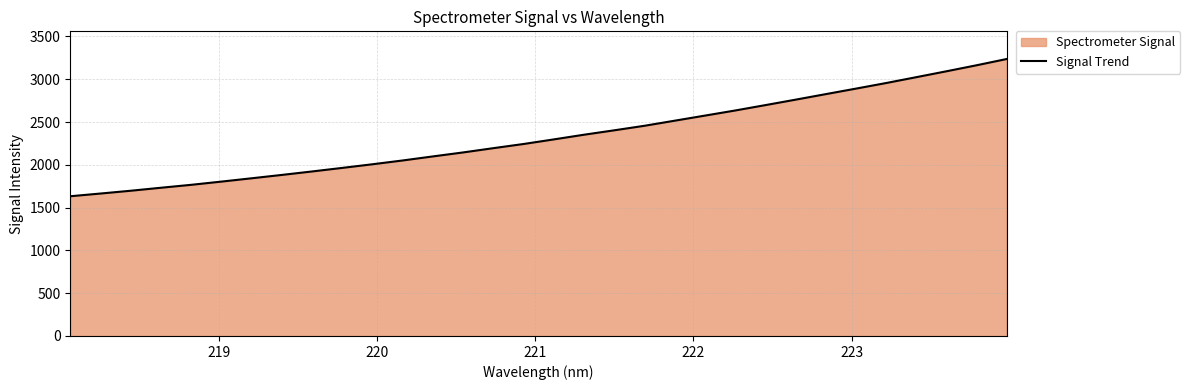

Reading left to right, list all the values displayed in this chart.

1632.6	1664.4	1697.0	1732.0	1766.2	1803.8	1842.6	1881.9	1922.3	1964.0	2006.5	2050.8	2098.2	2144.7	2194.6	2243.3	2296.9	2351.6	2403.0	2455.9	2515.3	2574.7	2634.3	2697.1	2760.7	2825.4	2889.8	2955.0	3023.4	3092.3	3162.7	3236.0